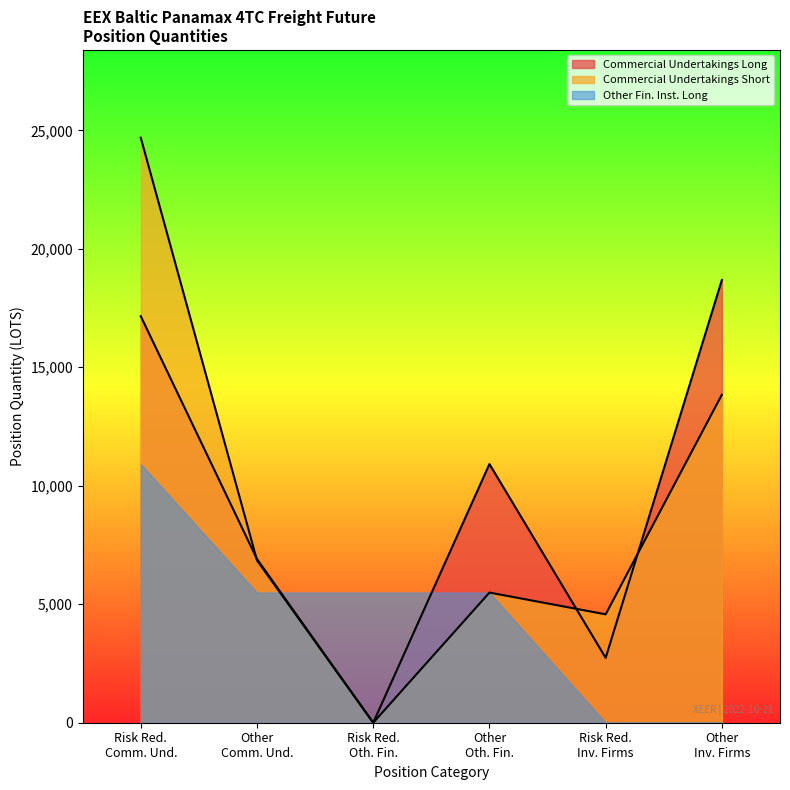

What are all the series names shown in the legend?

Commercial Undertakings Long, Commercial Undertakings Short, Other Fin. Inst. Long